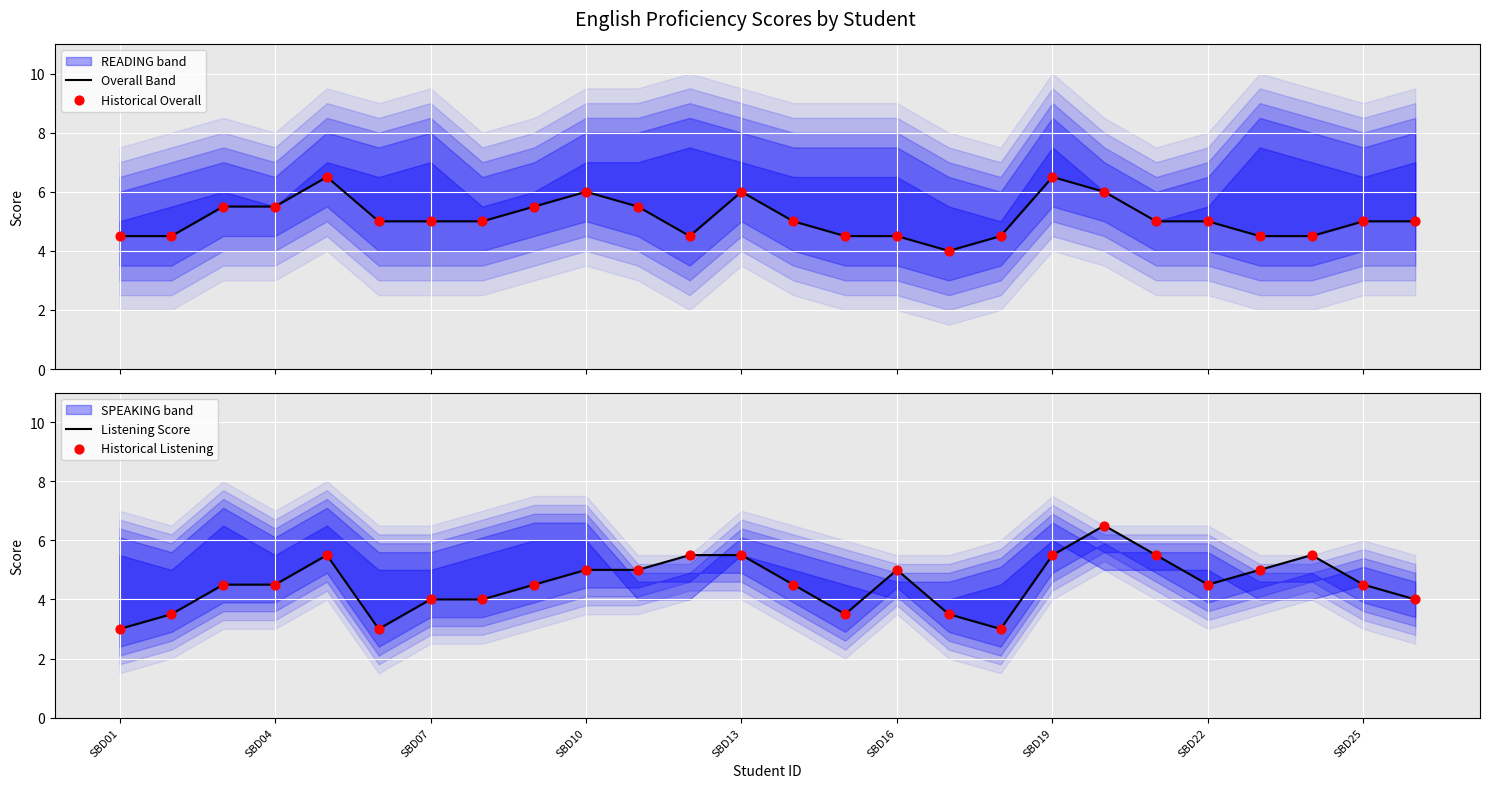

Is the value of Historical Listening at SBD07 greater than the value of Overall Band at 12?

No